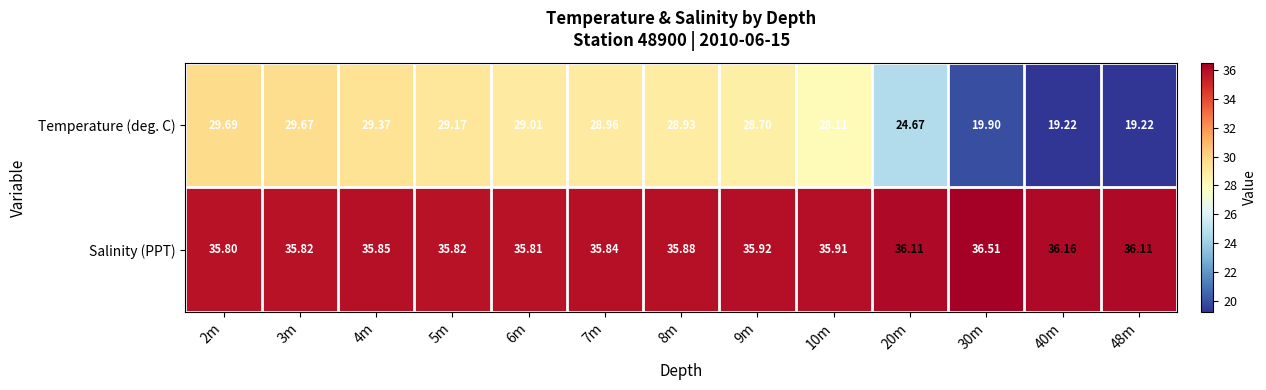

Which series changed the most between 2m and 6m?

Temperature (deg. C)